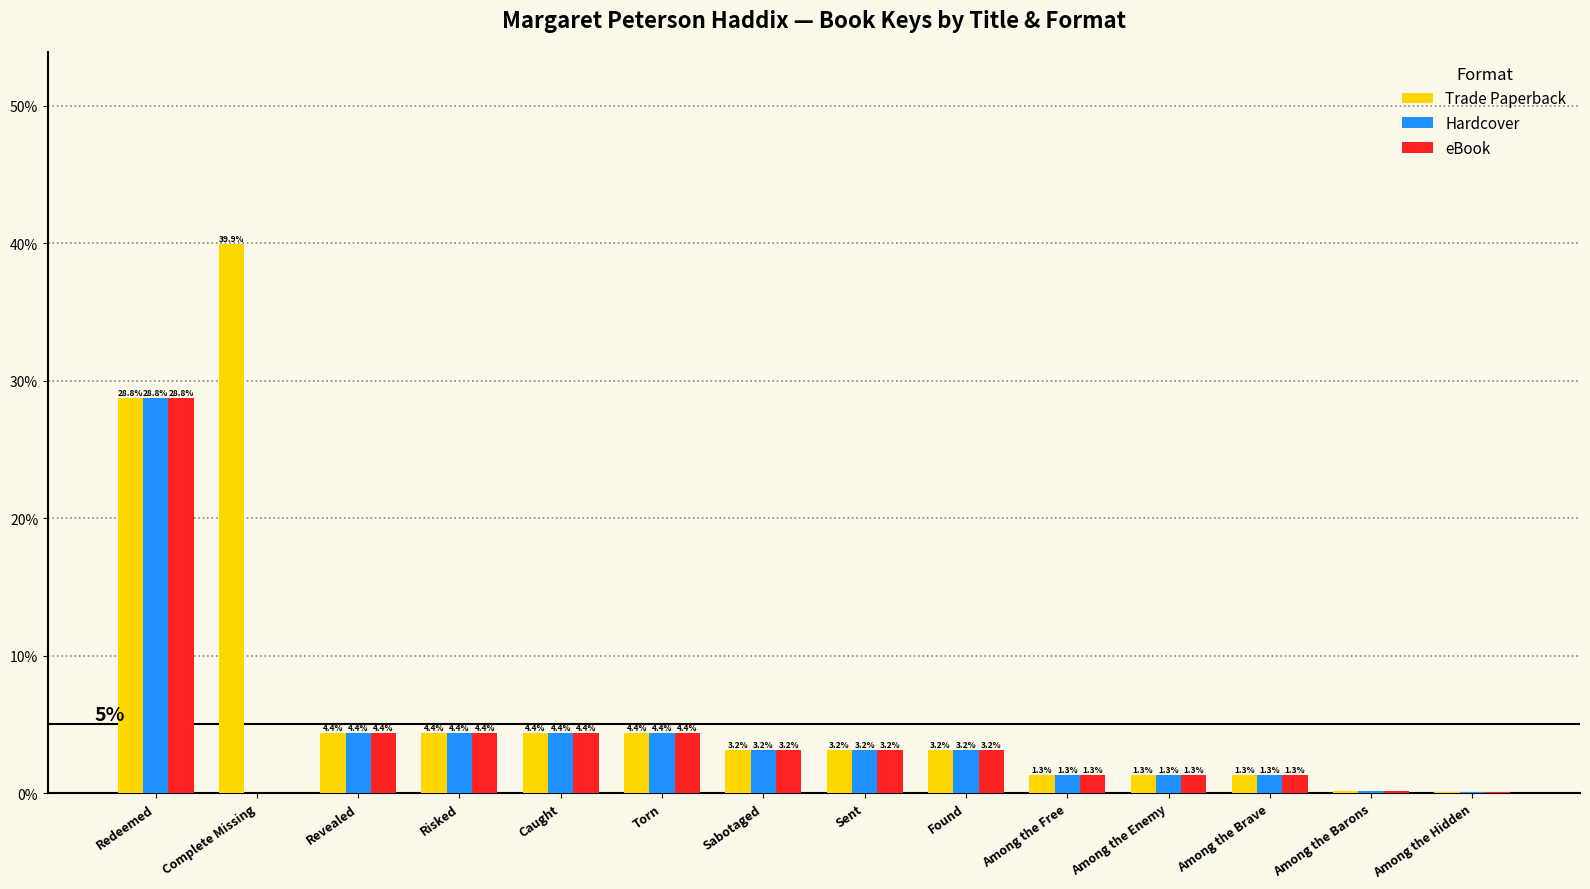

What is the sum of the Trade Paperback values at Redeemed and Caught?

33.2